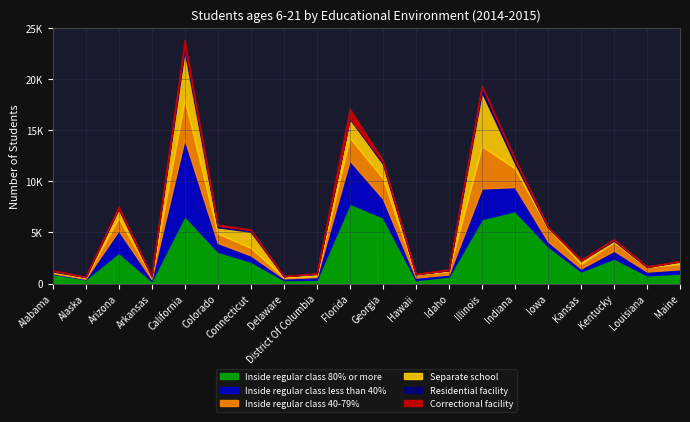

What is the sum of the Inside regular class 40-79% values at Indiana and Kentucky?

2666